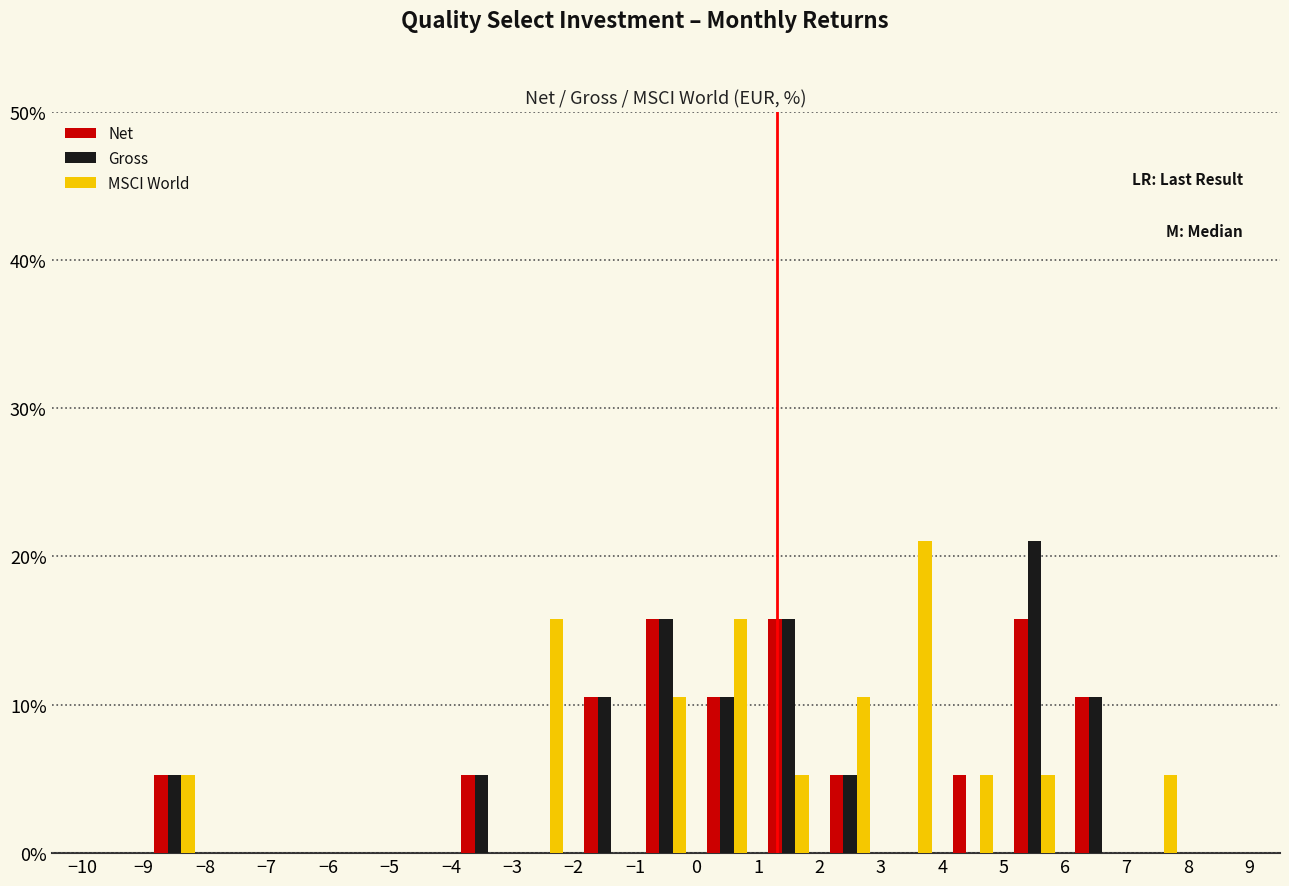

Reading left to right, list every range on the x-axis with the height of the bar of each series over it. The values are not printed on the chart, so give them approximately, as read against the axis.

-10 to -9: Net=0	Gross=0	MSCI World=0
-9 to -8: Net=5	Gross=5	MSCI World=5
-8 to -7: Net=0	Gross=0	MSCI World=0
-7 to -6: Net=0	Gross=0	MSCI World=0
-6 to -5: Net=0	Gross=0	MSCI World=0
-5 to -4: Net=0	Gross=0	MSCI World=0
-4 to -3: Net=5	Gross=5	MSCI World=0
-3 to -2: Net=0	Gross=0	MSCI World=16
-2 to -1: Net=11	Gross=11	MSCI World=0
-1 to 0: Net=16	Gross=16	MSCI World=11
0 to 1: Net=11	Gross=11	MSCI World=16
1 to 2: Net=16	Gross=16	MSCI World=5
2 to 3: Net=5	Gross=5	MSCI World=11
3 to 4: Net=0	Gross=0	MSCI World=21
4 to 5: Net=5	Gross=0	MSCI World=5
5 to 6: Net=16	Gross=21	MSCI World=5
6 to 7: Net=11	Gross=11	MSCI World=0
7 to 8: Net=0	Gross=0	MSCI World=5
8 to 9: Net=0	Gross=0	MSCI World=0